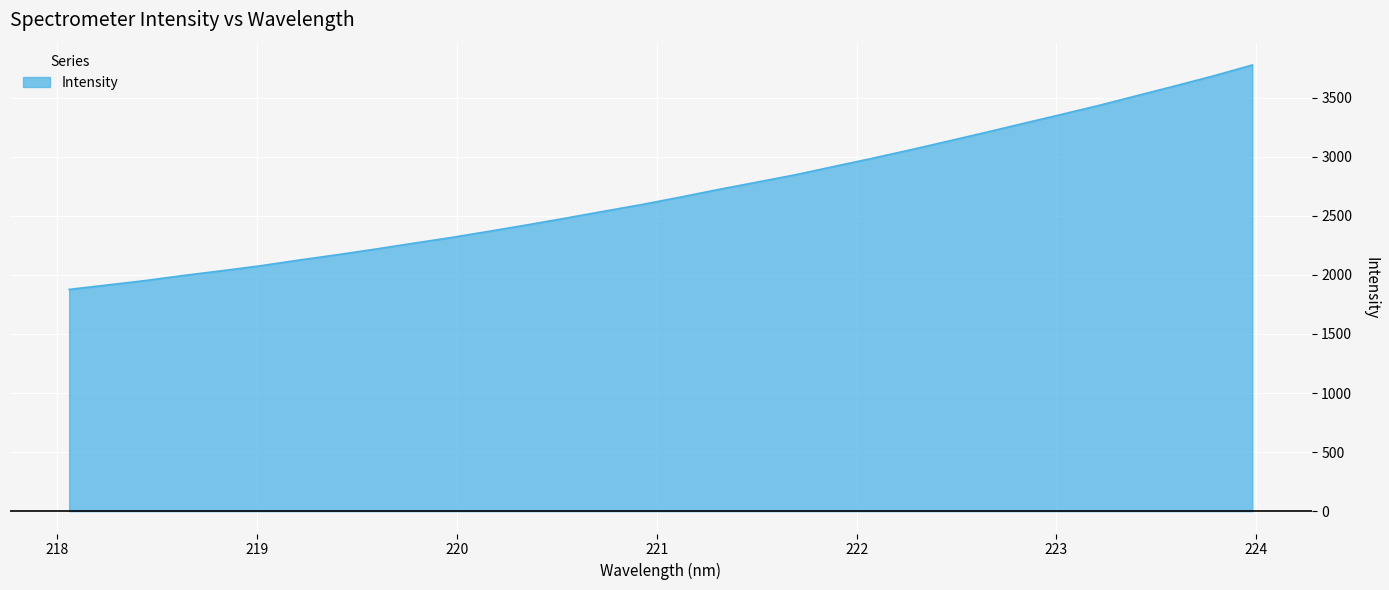

What is the maximum value shown in the chart?

3775.5